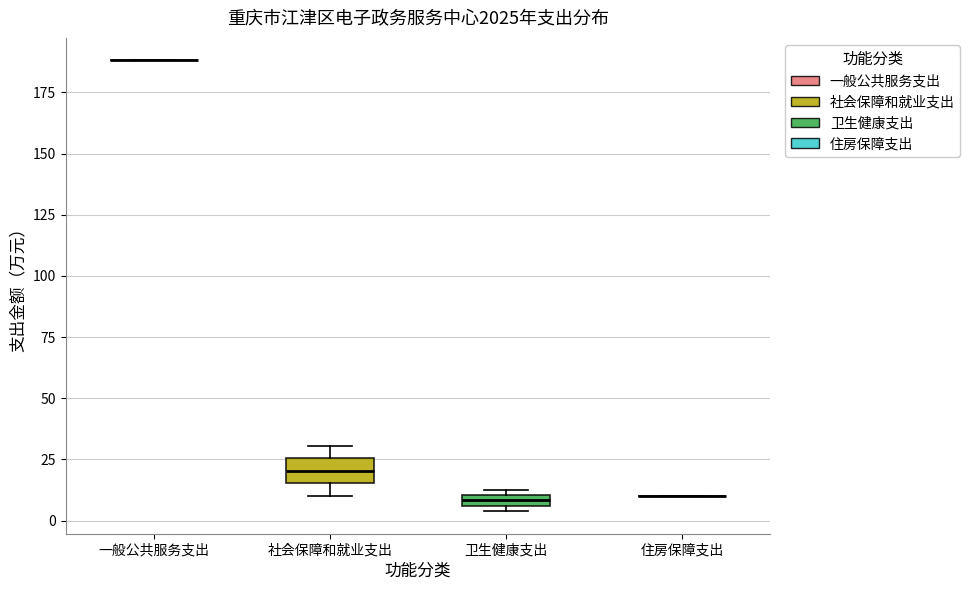

Which box is the tallest, from its lower edge to its upper edge?

社会保障和就业支出